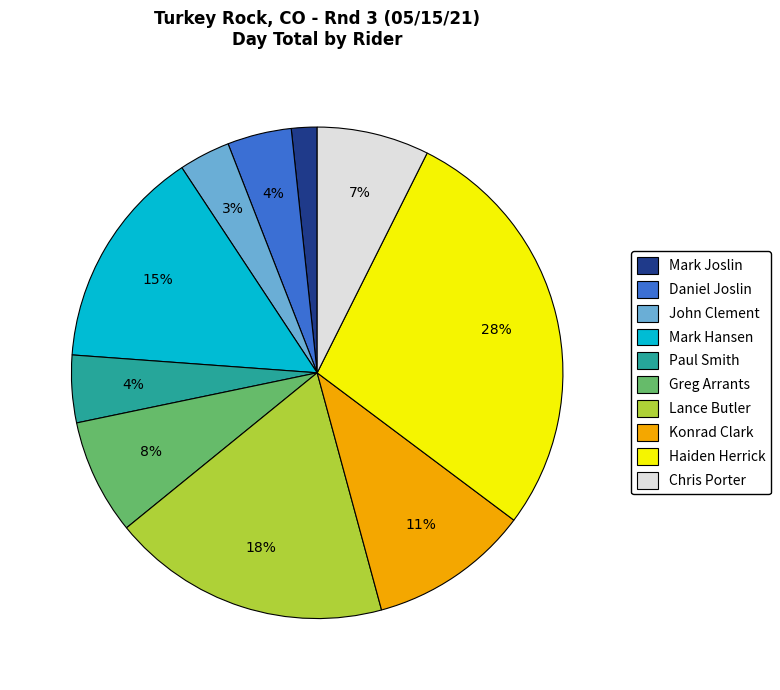

True or false: Paul Smith accounts for 4% of the total.

True